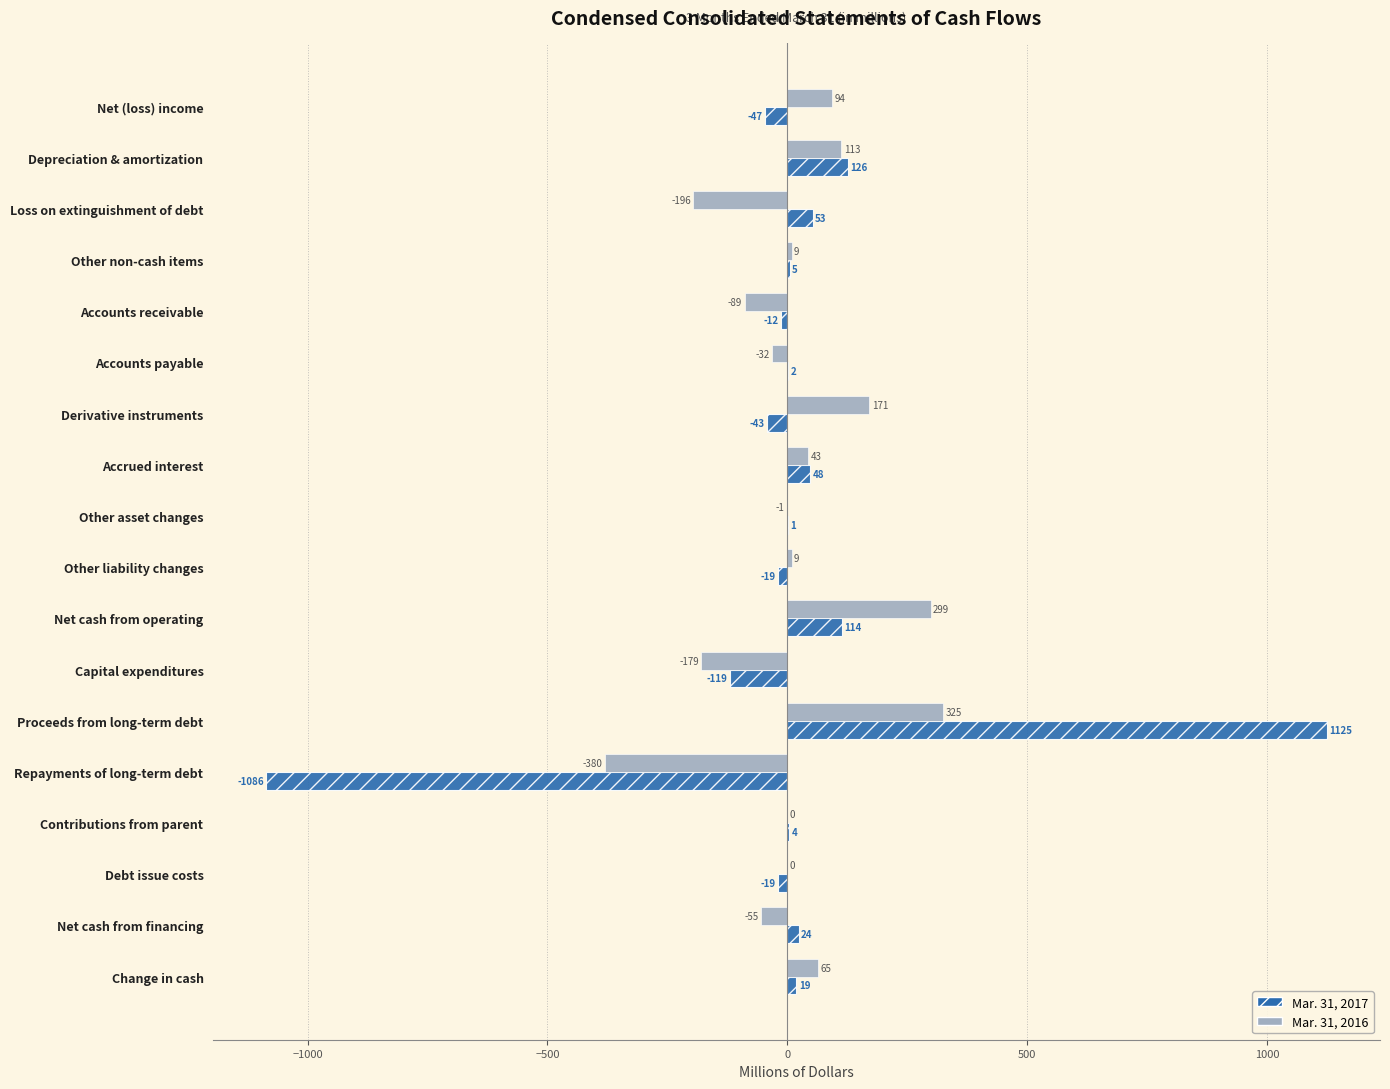

Which series changed the most between Other asset changes and Net cash from financing?

Mar. 31, 2016